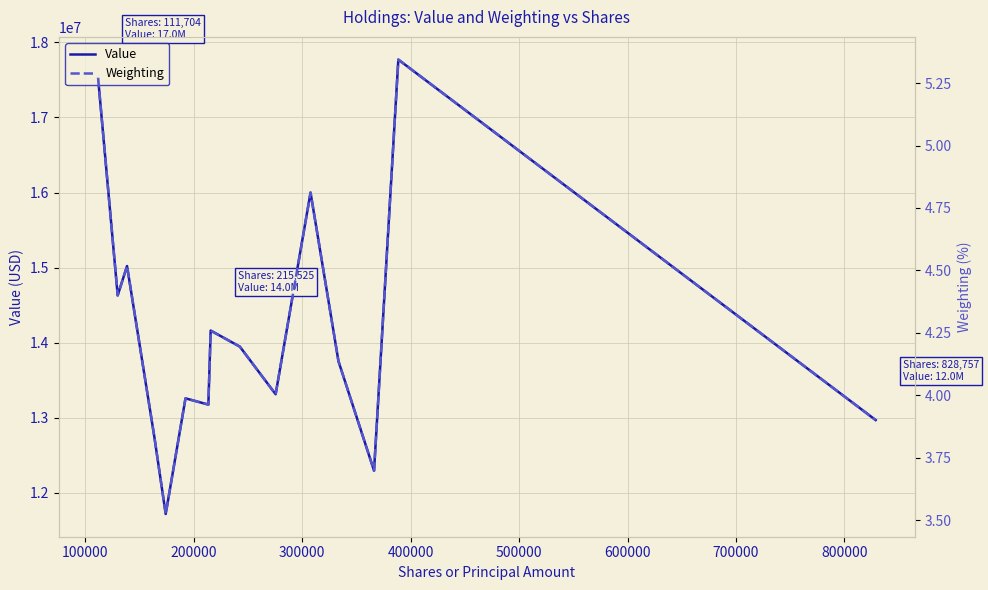

What is the minimum value for Value?

11719000